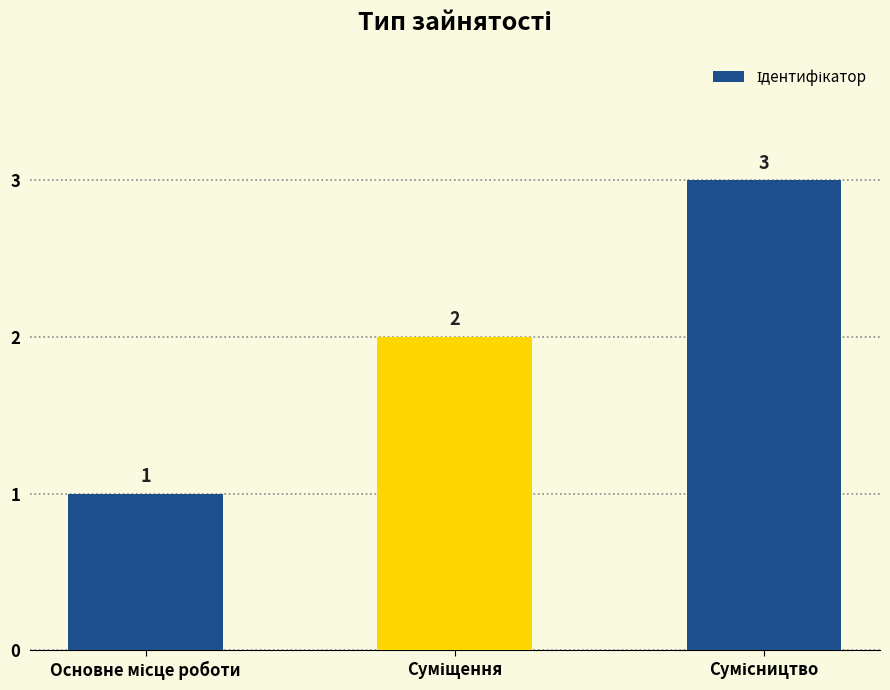

What is the value of the 3rd bar from the left?

3